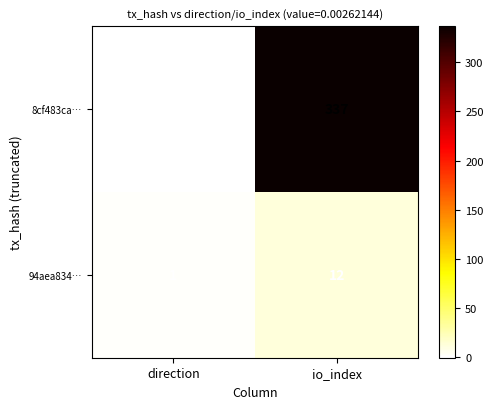

What is the total value across all series at io_index?

349